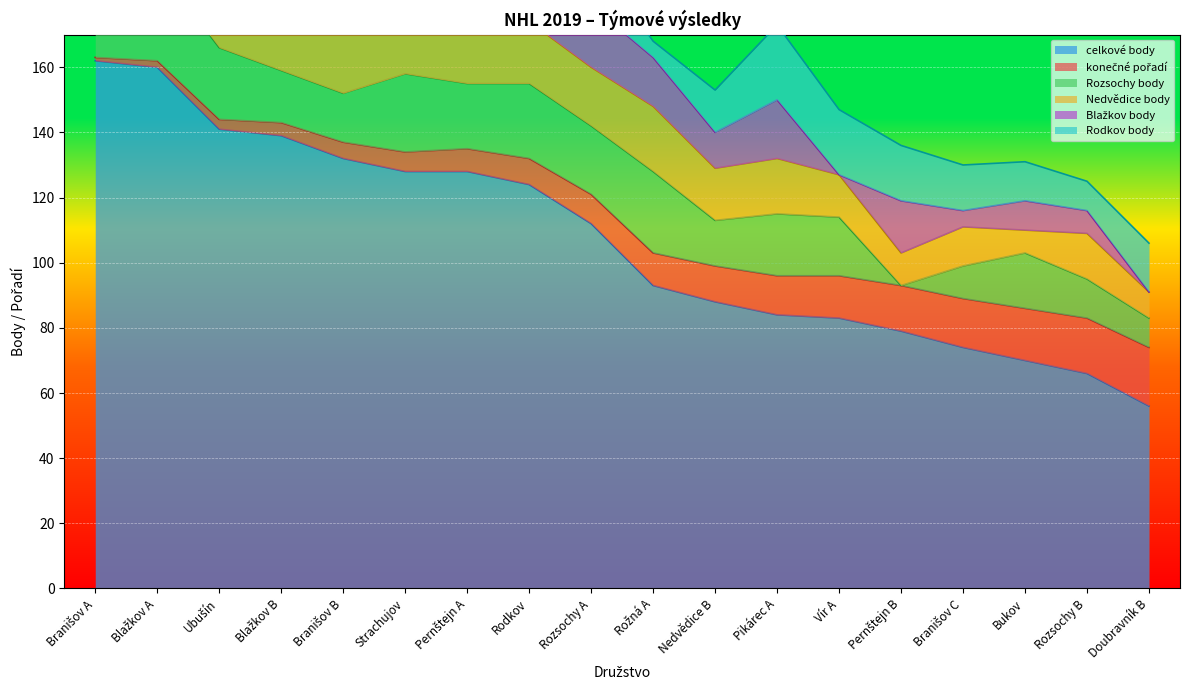

List the labels in order of Nedvědice body value, smallest first.

Bukov, Doubravník B, Pernštejn B, Branišov C, Vír A, Rozsochy B, Nedvědice B, Pikárec A, Rozsochy A, Rodkov, Rožná A, Branišov B, Pernštejn A, Blažkov B, Ubušín, Blažkov A, Strachujov, Branišov A